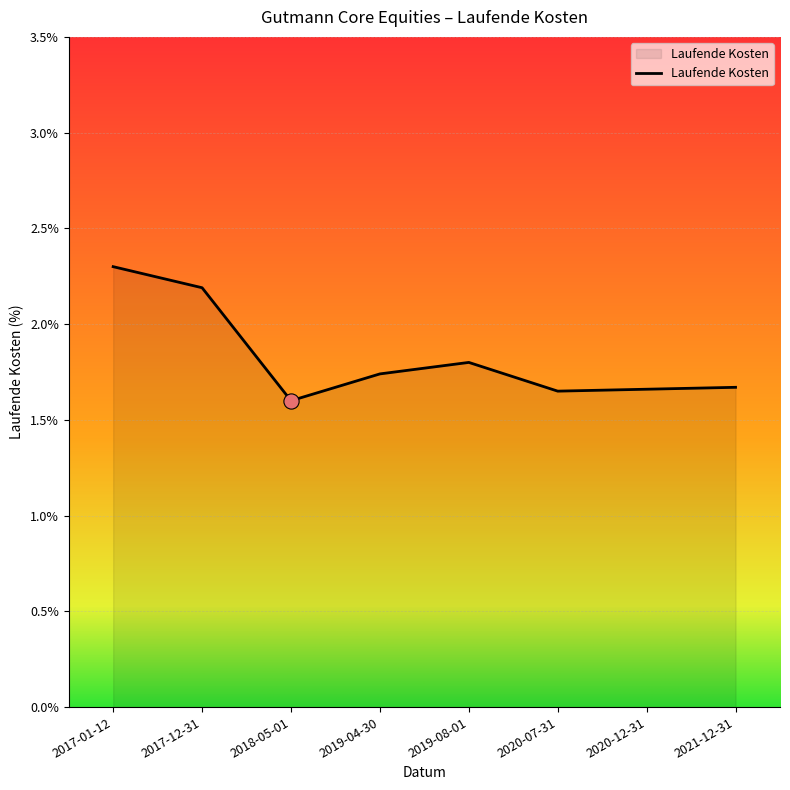

Approximately how many times larger is the value at 2017-12-31 compared to 2020-12-31?

1.3